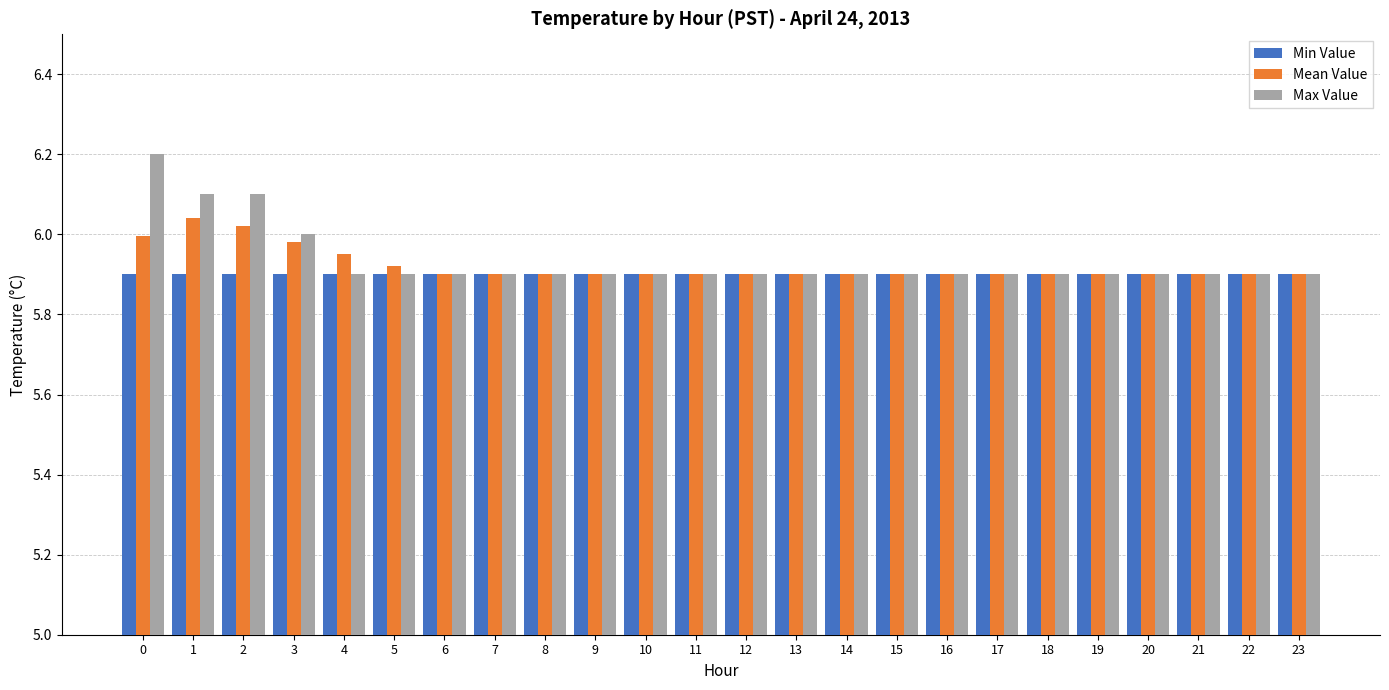

The value of Min Value at 7 is 5.9. True or false?

True